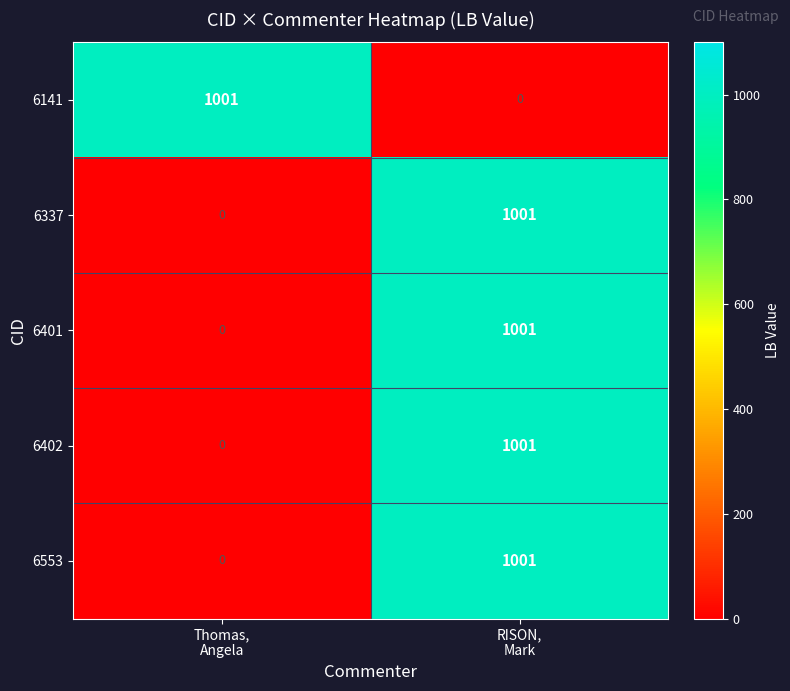

Reading left to right, extract all data points from this chart.

6141: 1001	0
6337: 0	1001
6401: 0	1001
6402: 0	1001
6553: 0	1001